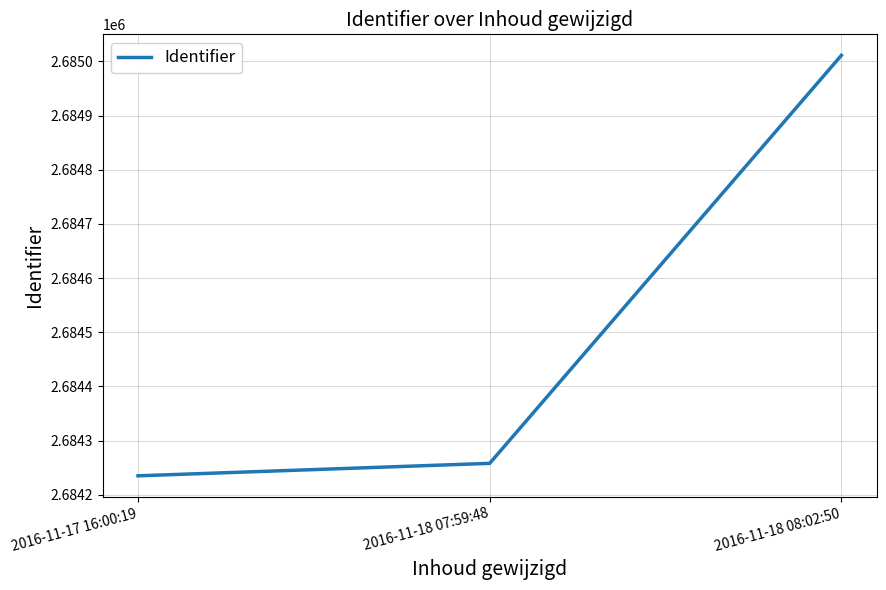

List the labels in order of value, largest first.

2016-11-18 08:02:50, 2016-11-18 07:59:48, 2016-11-17 16:00:19